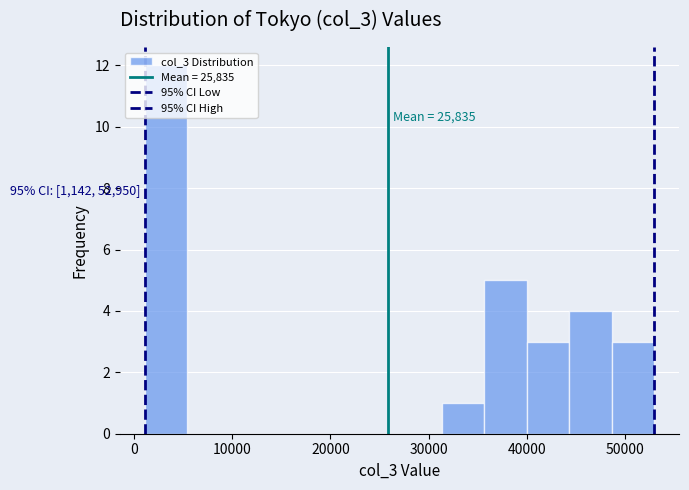

Over which range of the x-axis is the bar tallest?

1000 to 5000